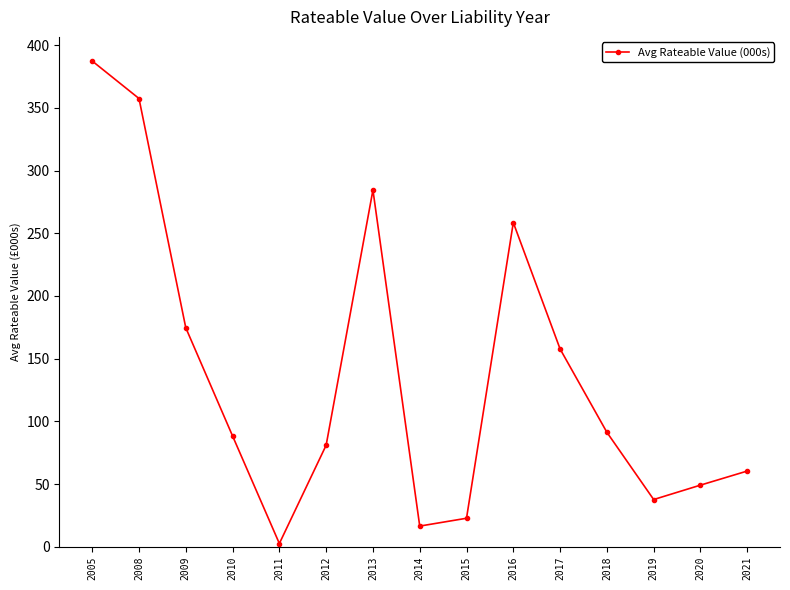

At which category does the chart reach its minimum across all series?

2011